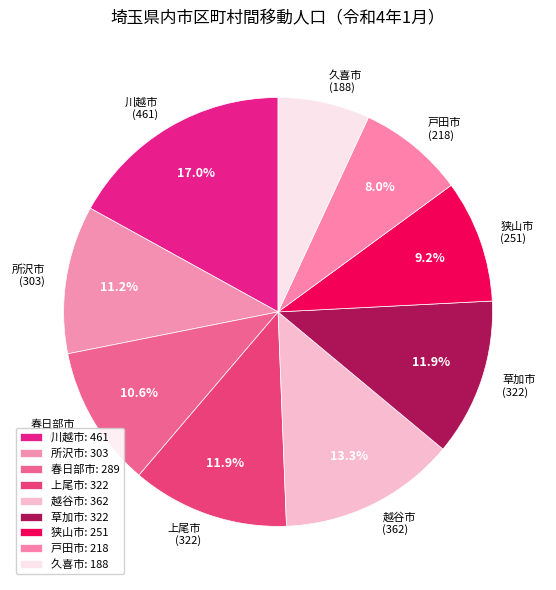

Which category has the biggest portion of the pie?

川越市